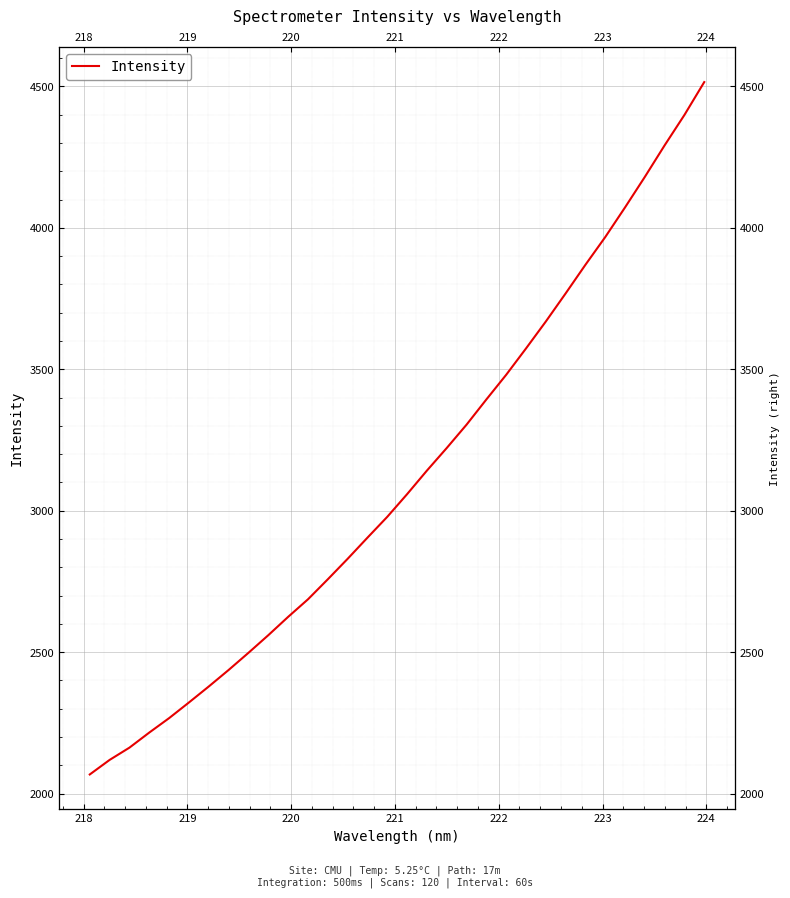

What is the smallest value displayed?

2067.8